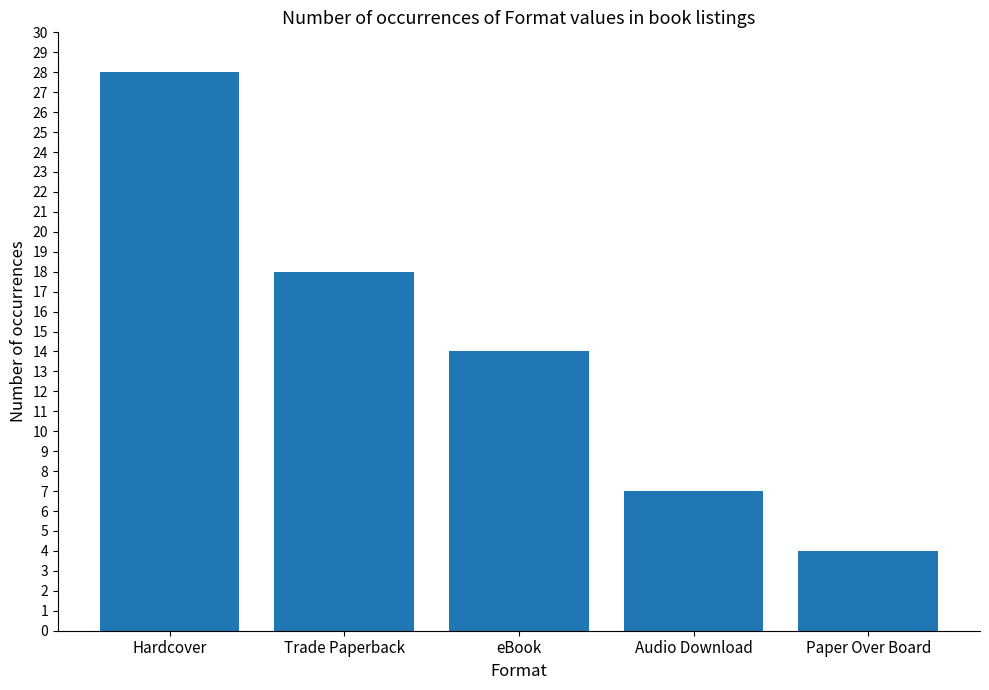

List the labels in order of value, largest first.

Hardcover, Trade Paperback, eBook, Audio Download, Paper Over Board